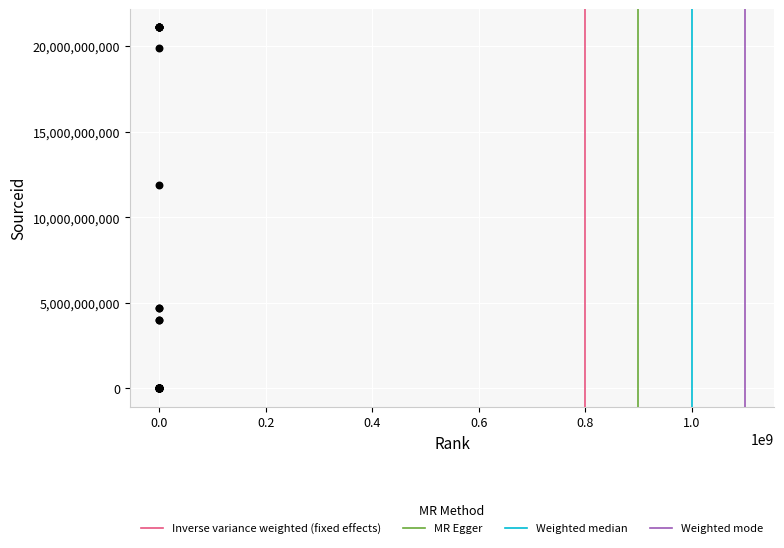

What Y value in the scatter plot is closest to 10550515652?

11900154404